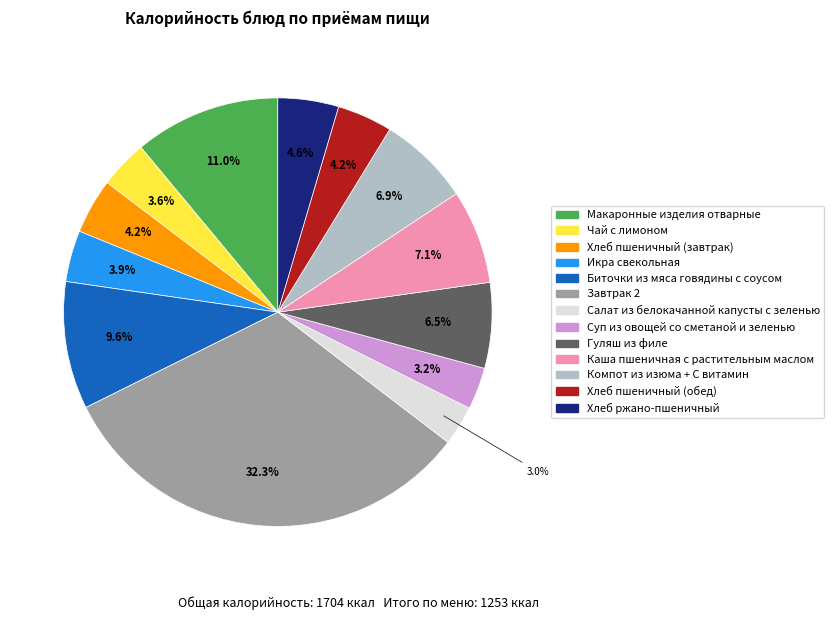

What portion of the pie excludes Гуляш из филе?

93.5%